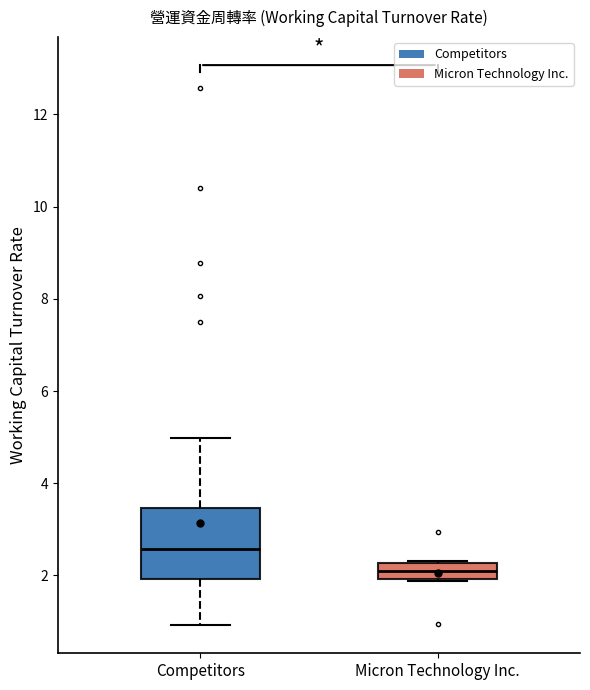

Which box has the highest median line?

Competitors